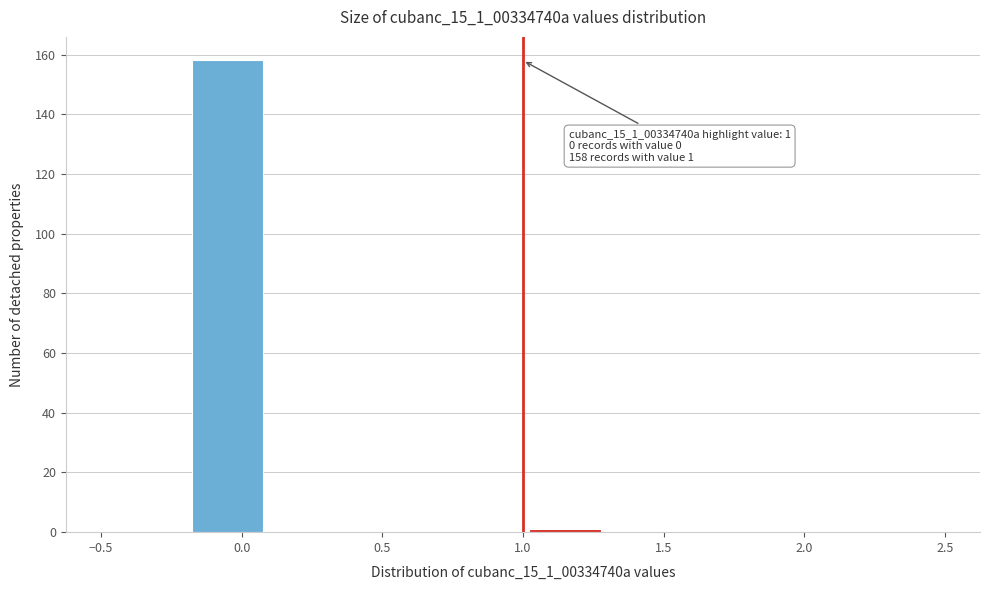

Over which range of the x-axis is the bar tallest?

-0.2 to 0.1